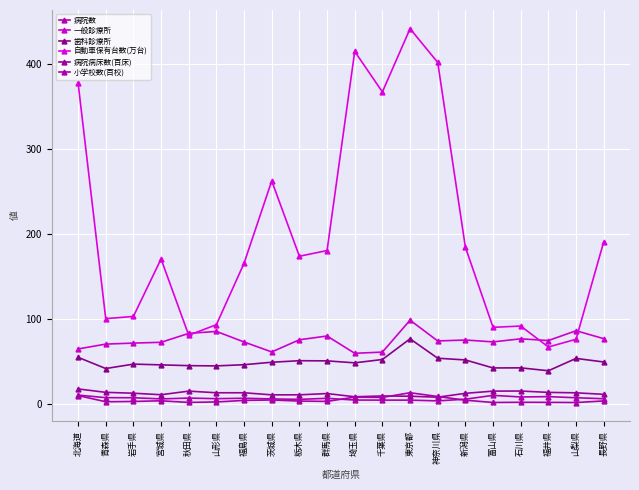

What are all the series names shown in the legend?

病院数, 一般診療所, 歯科診療所, 自動車保有台数(万台), 病院病床数(百床), 小学校数(百校)